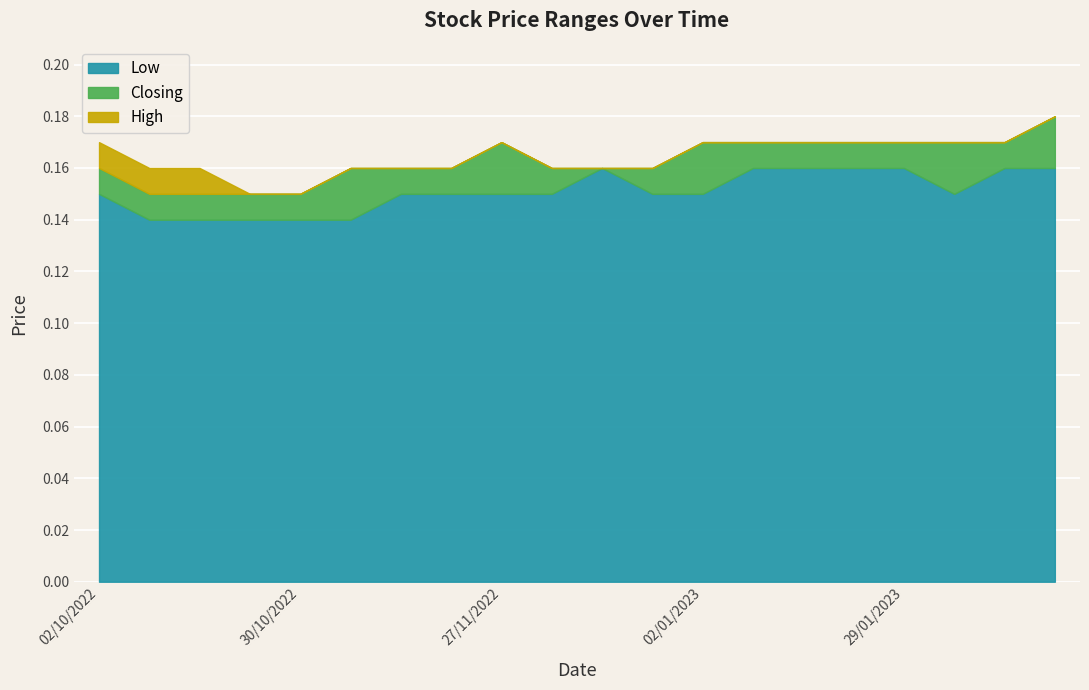

What is the label of the 11th point from the left?

04/12/2022